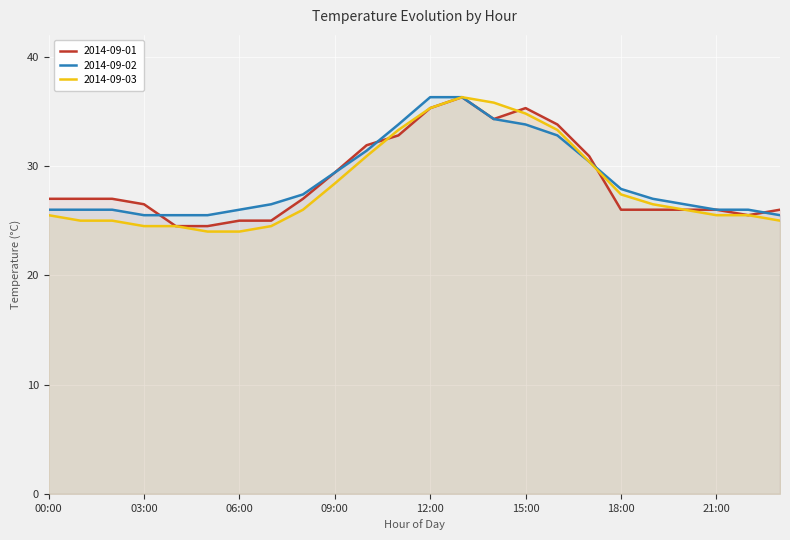

True or false: 2014-09-03 has more than 1 interior local peaks.

False